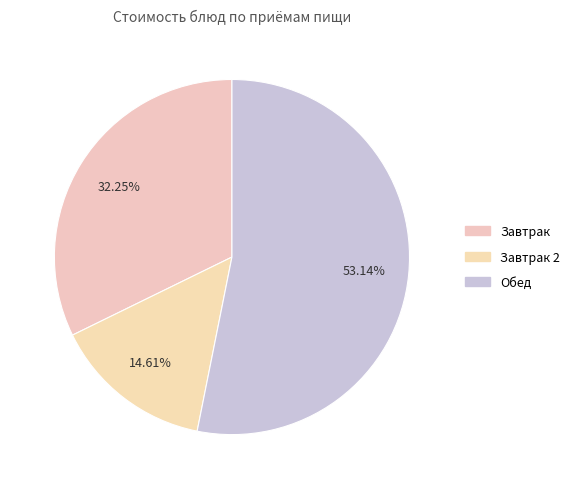

How many slices are in this pie chart?

3